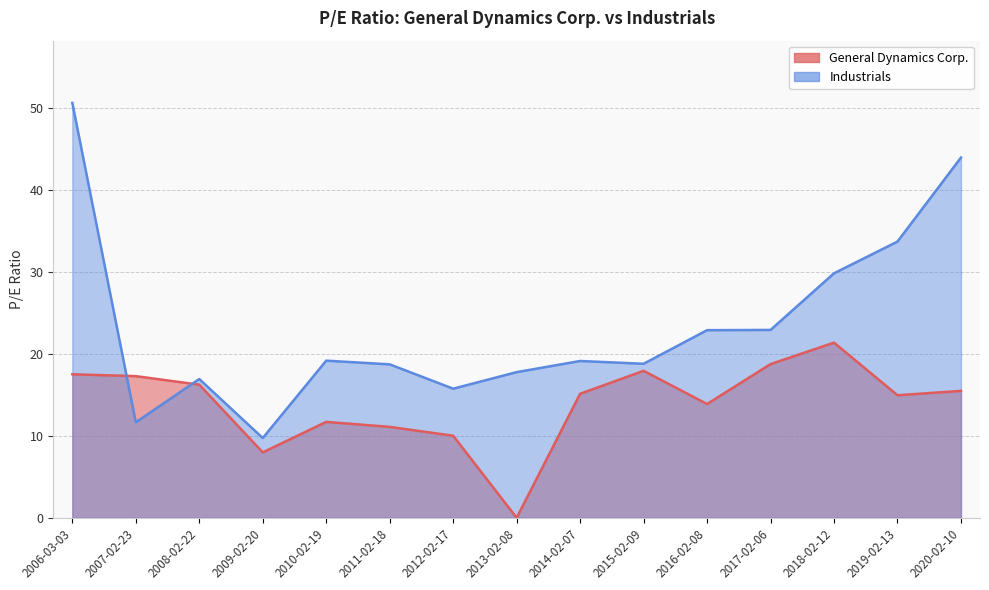

How many intersections are there between Industrials and General Dynamics Corp.?

2